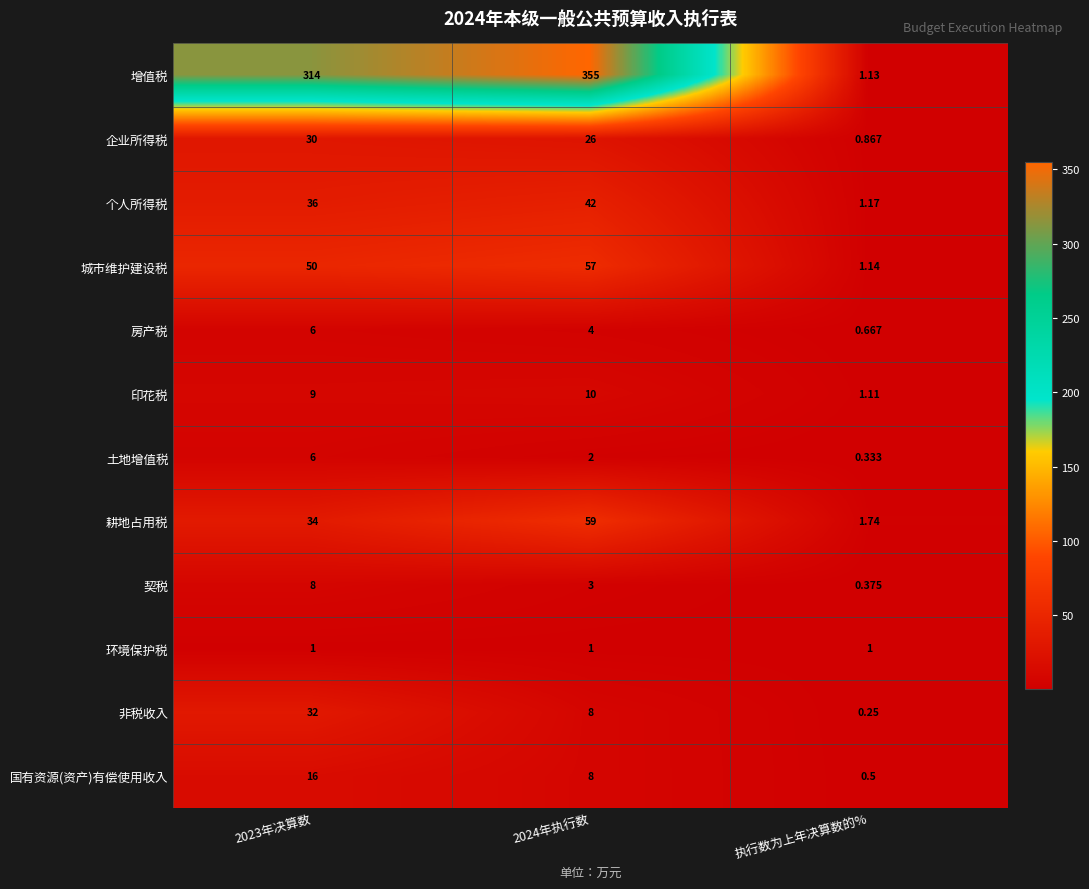

Which series changed the most between 2024年执行数 and 执行数为上年决算数的%?

增值税